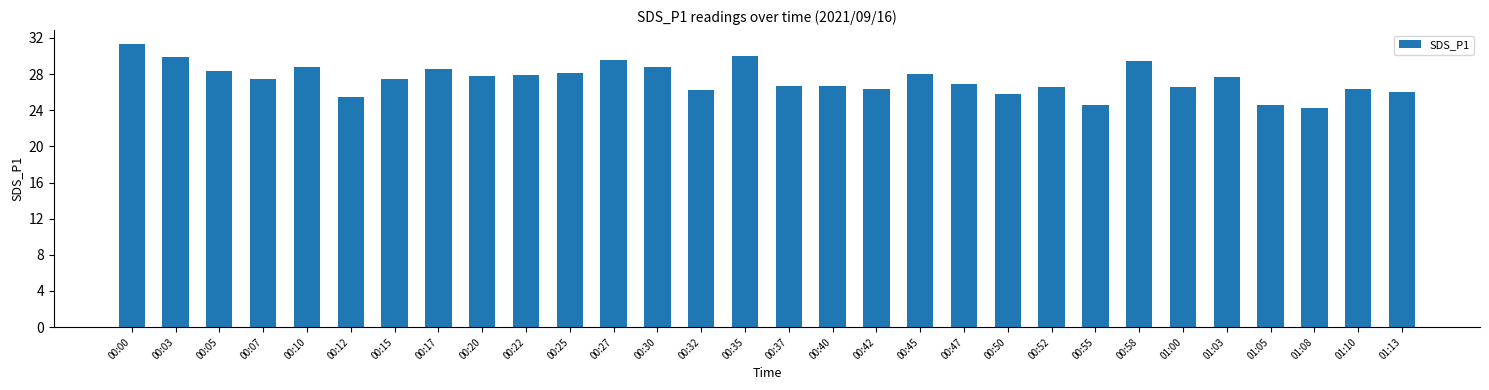

What is the value of the 6th bar from the left?

25.5